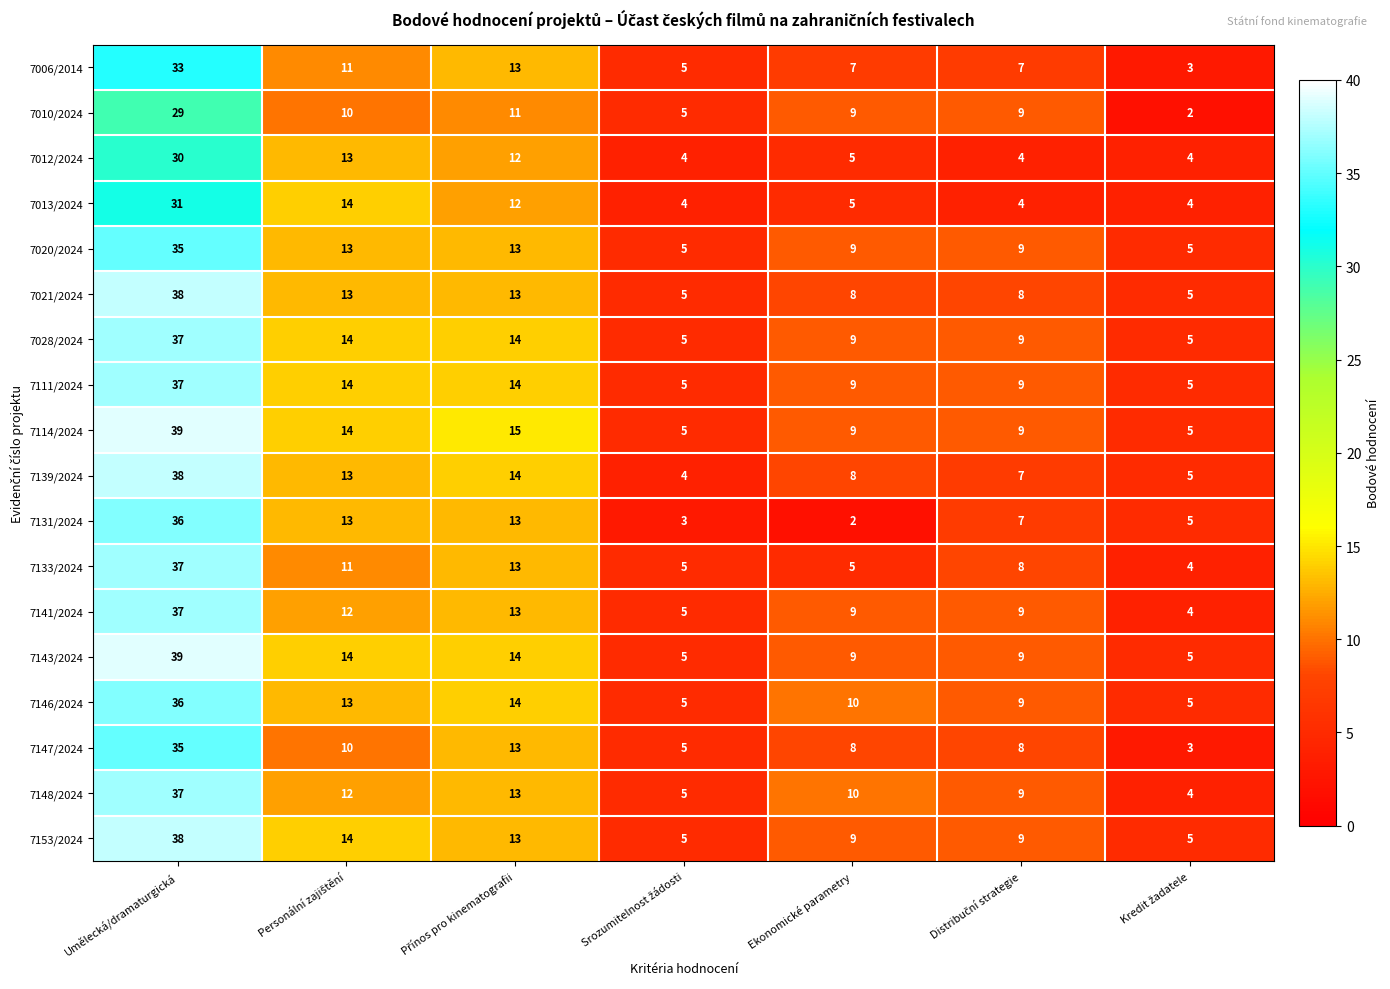

What is the maximum value for 7139/2024?

38